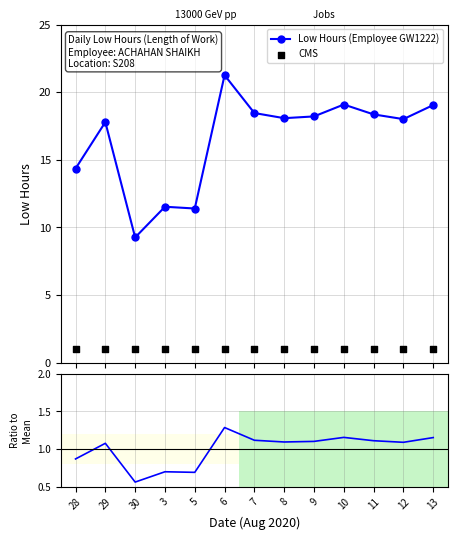

At which category is the sum across all series the highest?

6